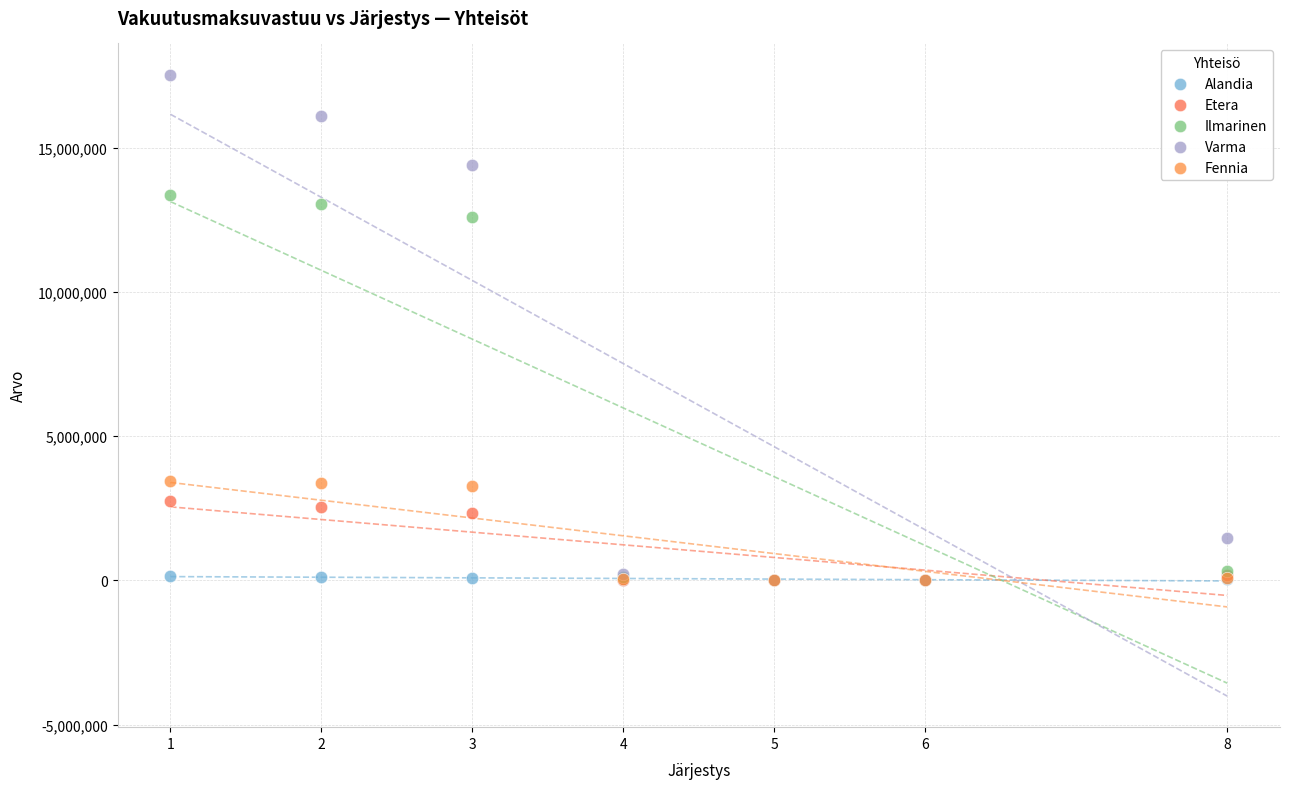

Which series contains the highest Y value?

Varma